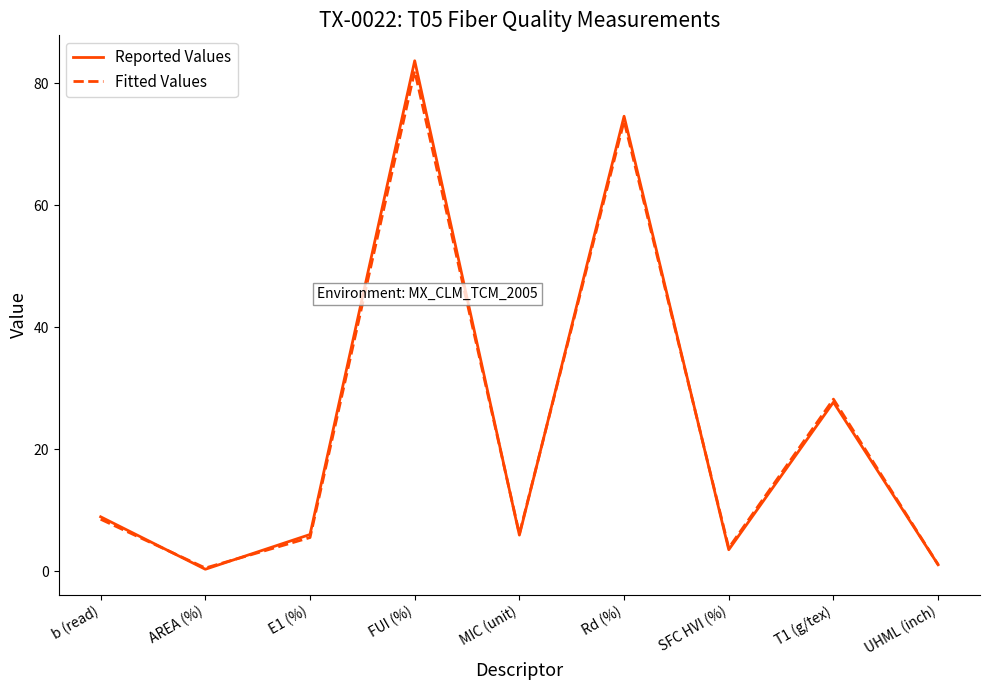

Read the Reported Values value at SFC HVI (%).

3.5